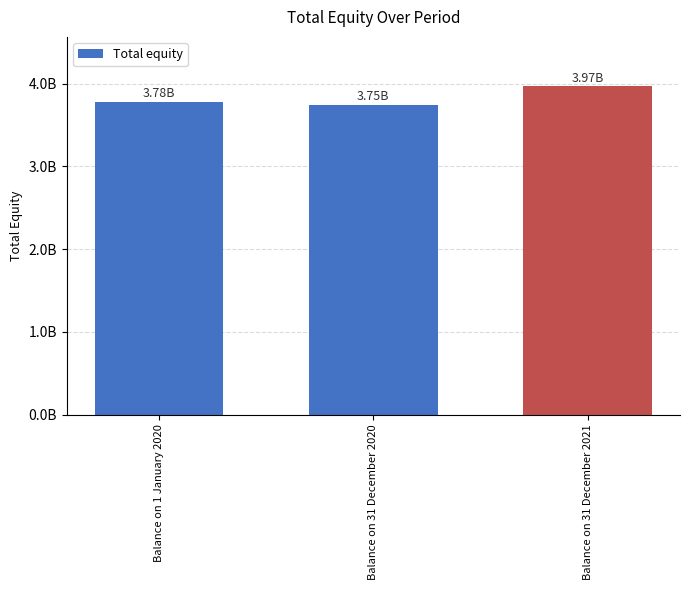

Are the bars horizontal?

No